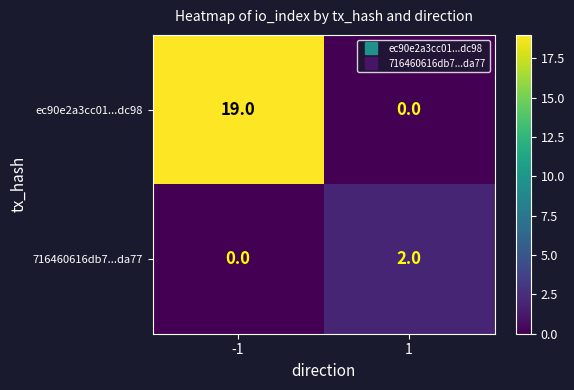

Which series has the largest range (max minus min)?

ec90e2a3cc01...dc98